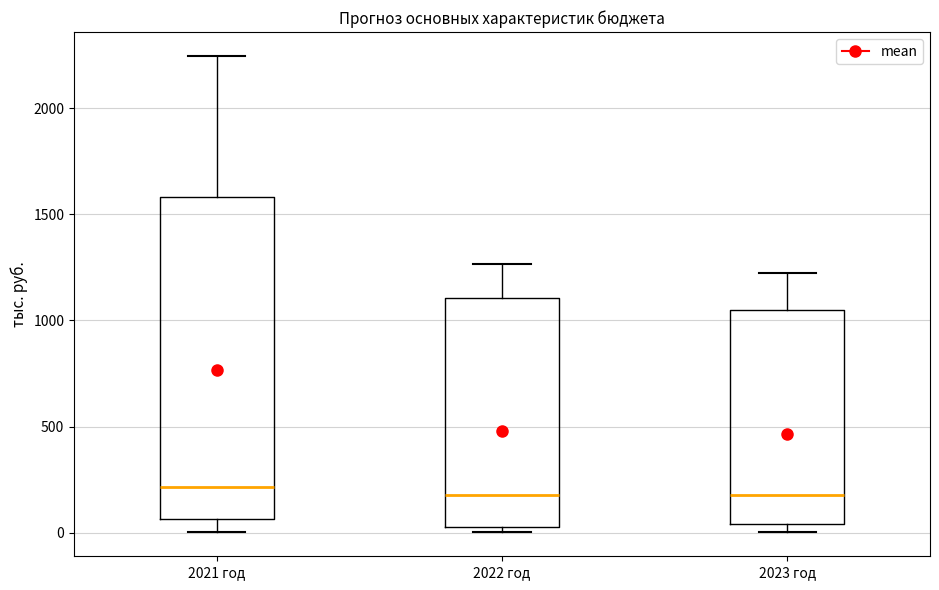

Reading left to right, read every box against the y-axis: the position of its median line, the range the box covers, and the ends of its whiskers. The values are not printed on the chart, so give them approximately, as read against the axis.

2021 год: median 200, box 50 to 1600, whiskers 0 to 2250
2022 год: median 200, box 50 to 1100, whiskers 0 to 1250
2023 год: median 200, box 50 to 1050, whiskers 0 to 1250